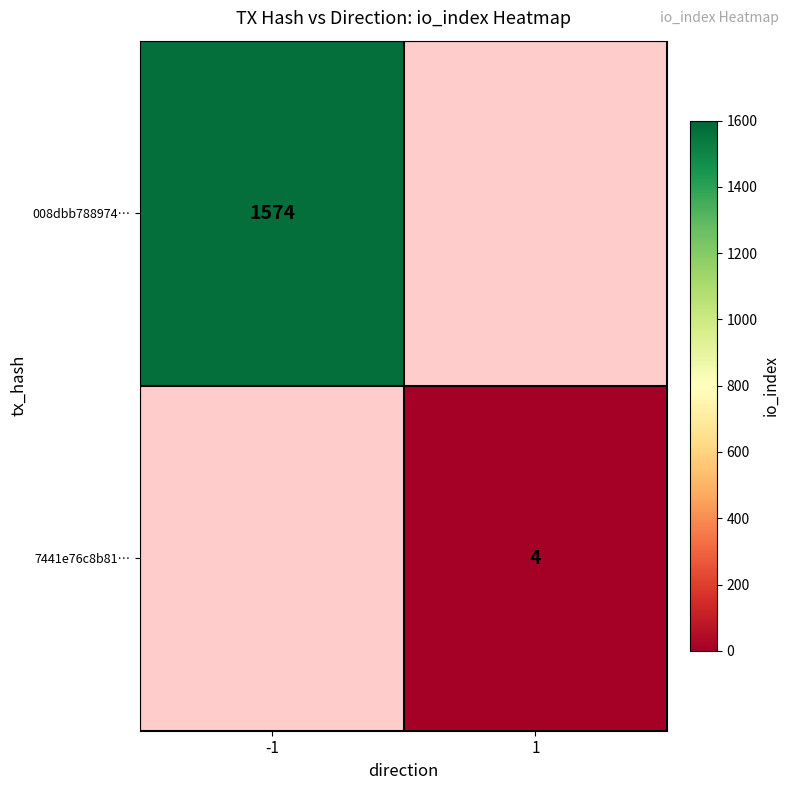

At how many categories does at least one series exceed 1145?

1